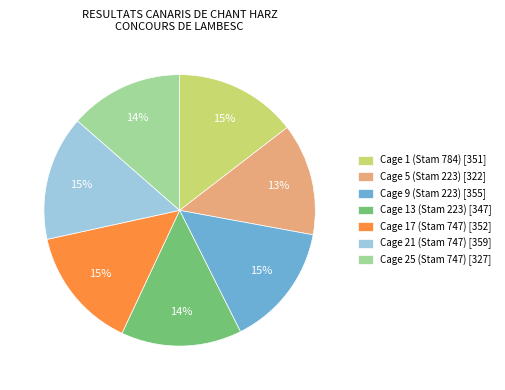

Do Cage 13 (Stam 223) [347] and Cage 9 (Stam 223) [355] together represent more than half of the pie?

No